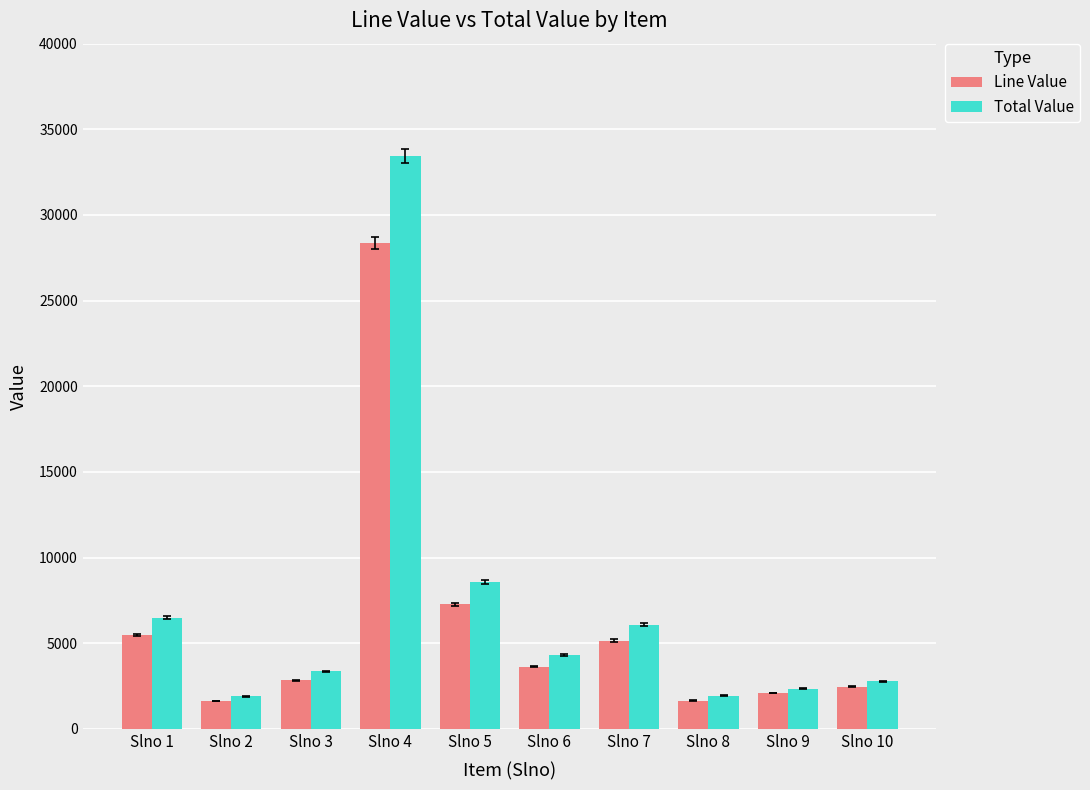

How many groups of bars are there?

10